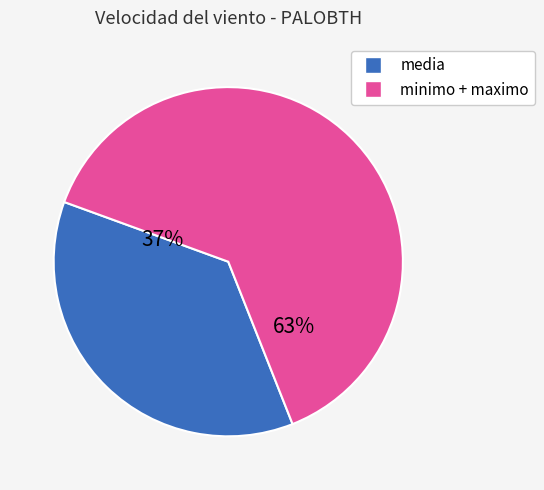

Count the number of slices in the pie.

2